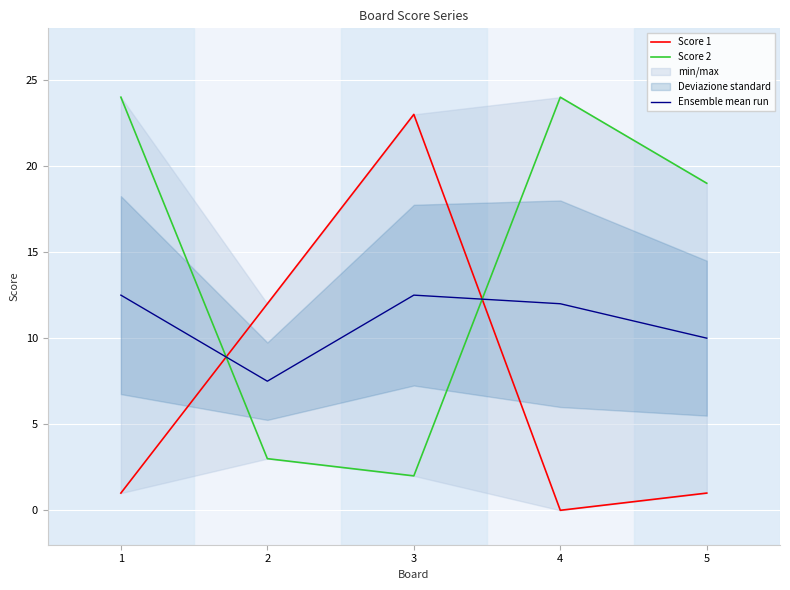

How many distinct data groups are displayed?

3